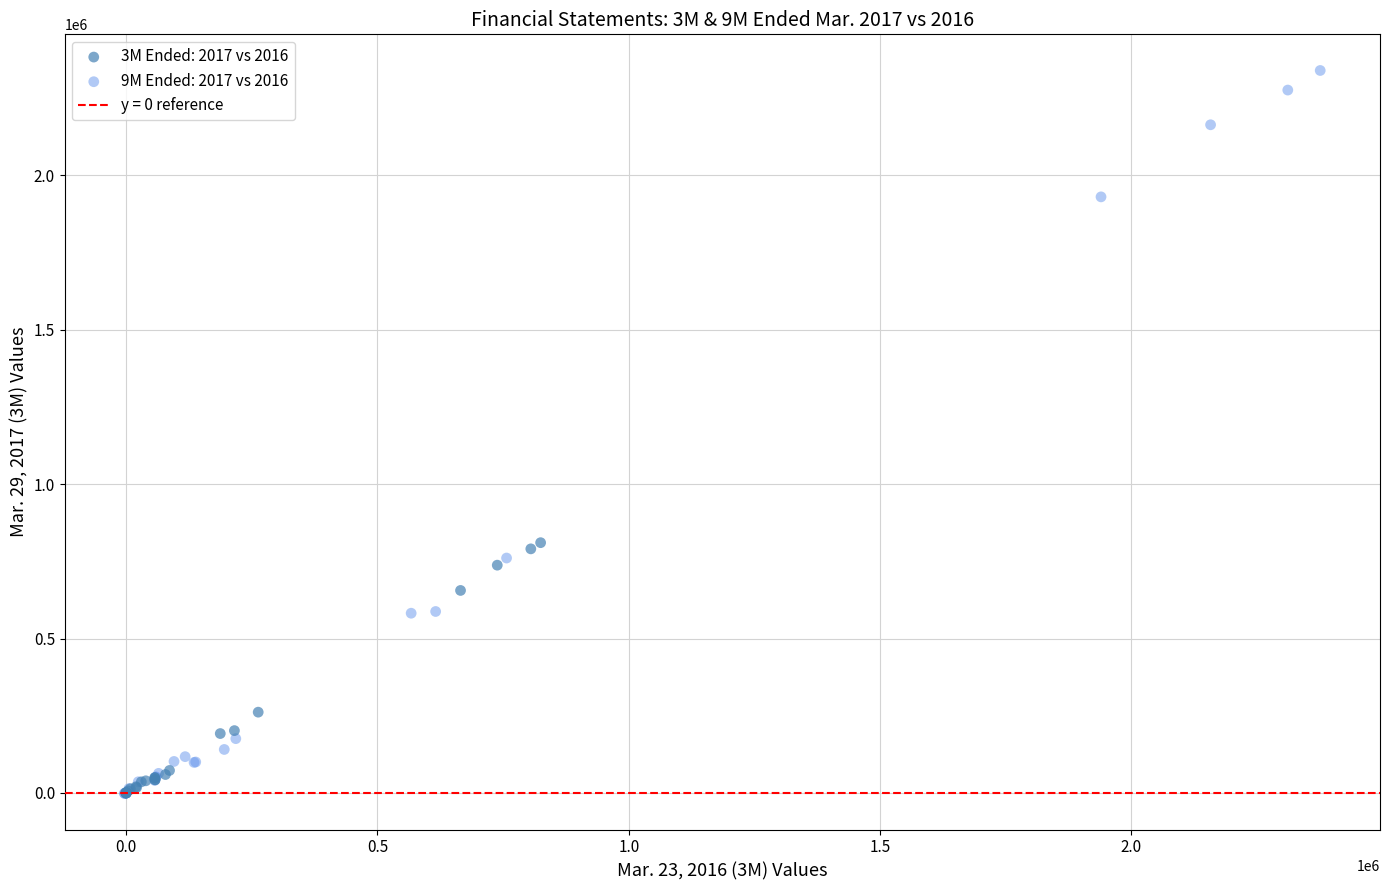

Which series has the widest spread of Y values?

9M Ended: 2017 vs 2016